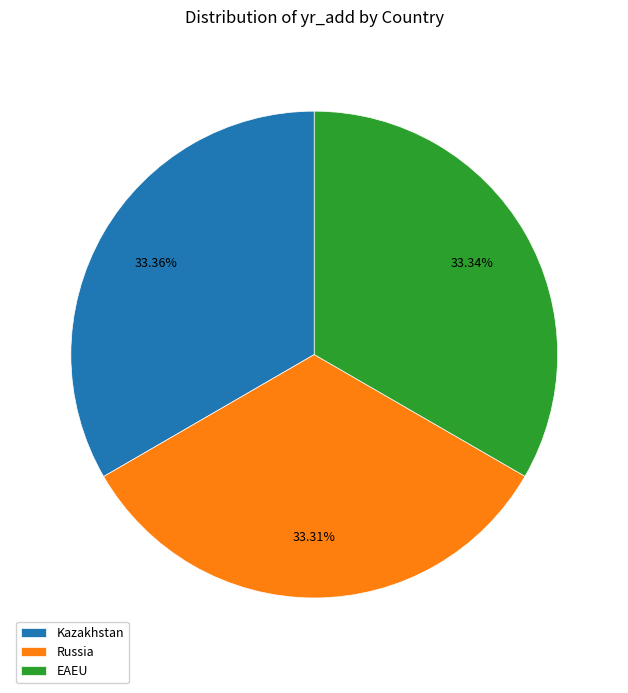

Combined, do Kazakhstan and EAEU account for over 50%?

Yes